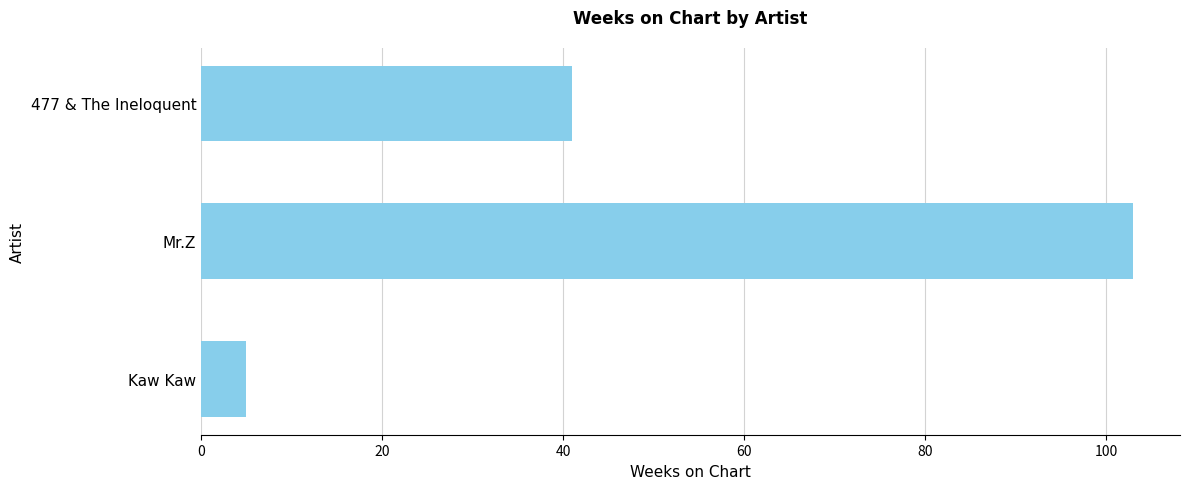

List the labels in order of value, largest first.

Mr.Z, 477 & The Ineloquent, Kaw Kaw